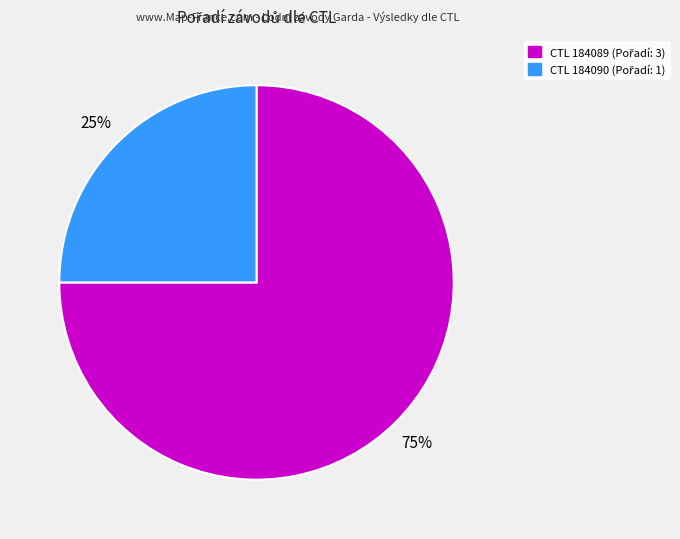

To the nearest percent, what is the difference between the largest and smallest slice percentages?

50%